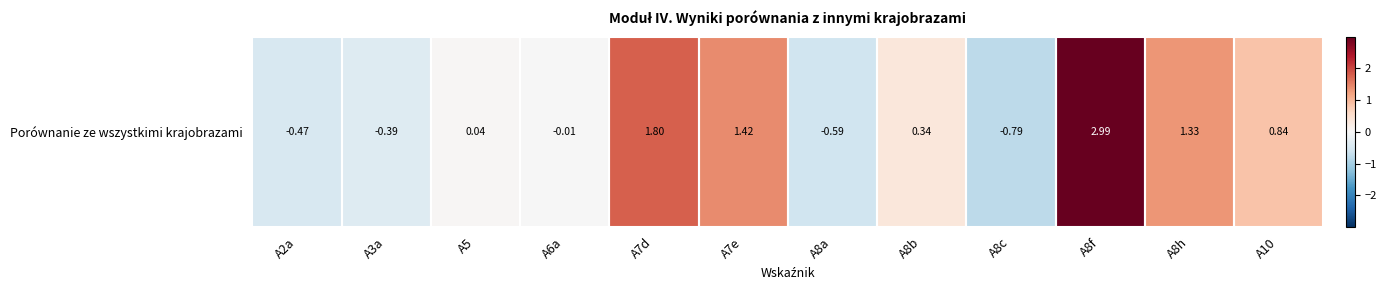

How many data points are less than 0?

5